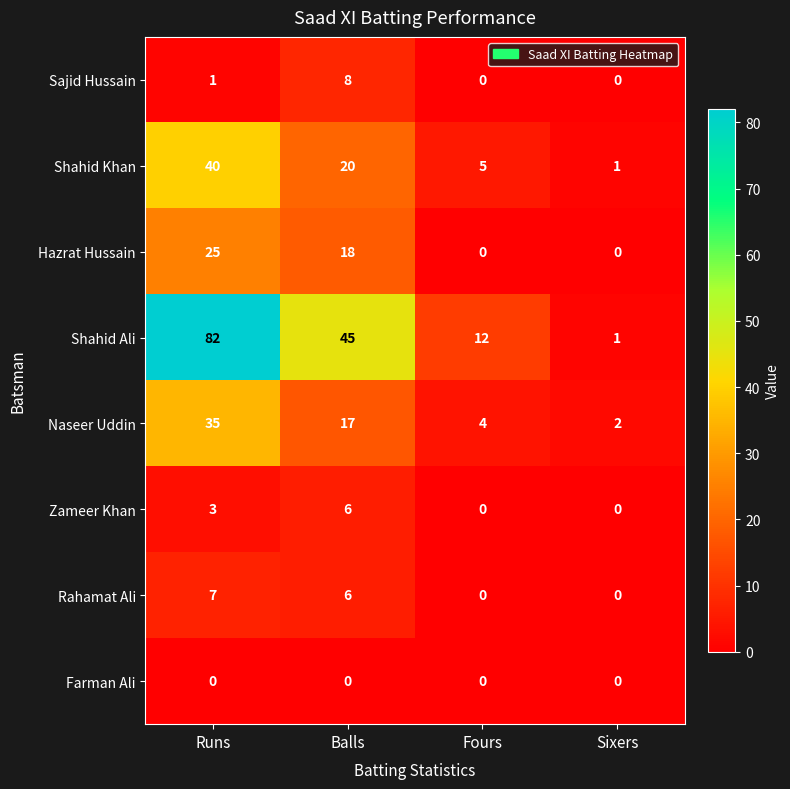

Which series has the largest range (max minus min)?

Shahid Ali